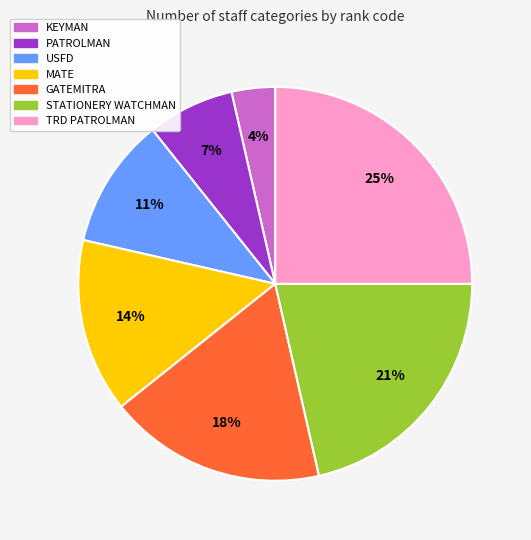

Does KEYMAN represent more than half of the total?

No